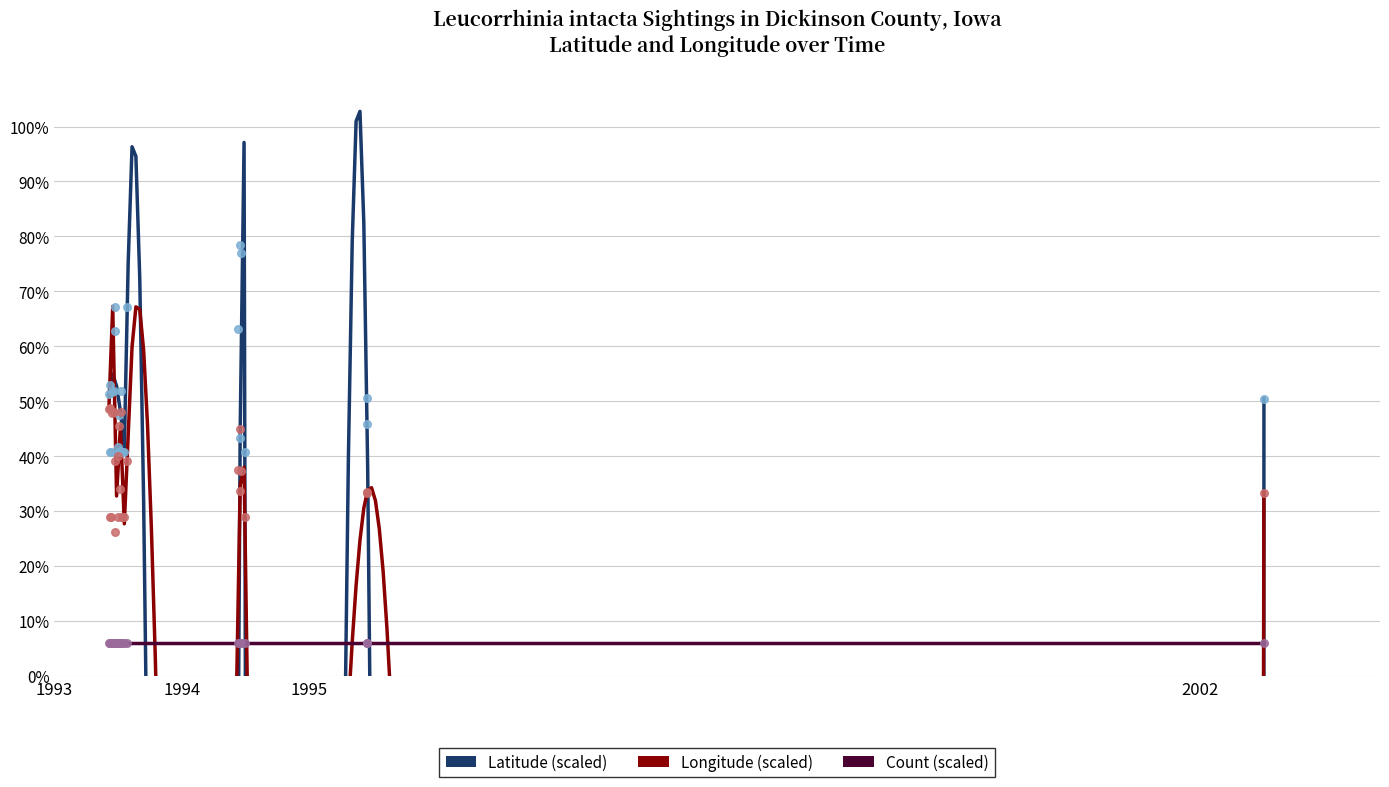

Which series contains the highest Y value?

Latitude